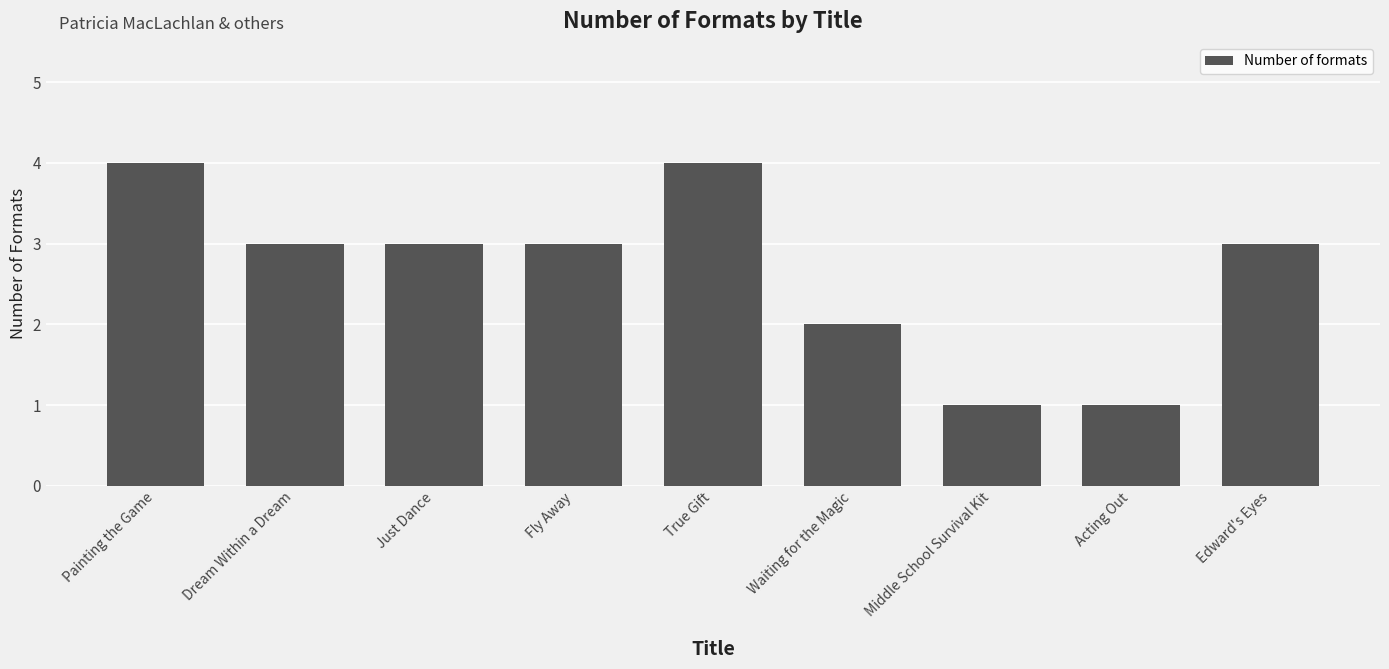

Where does the data first go above 3?

Painting the Game